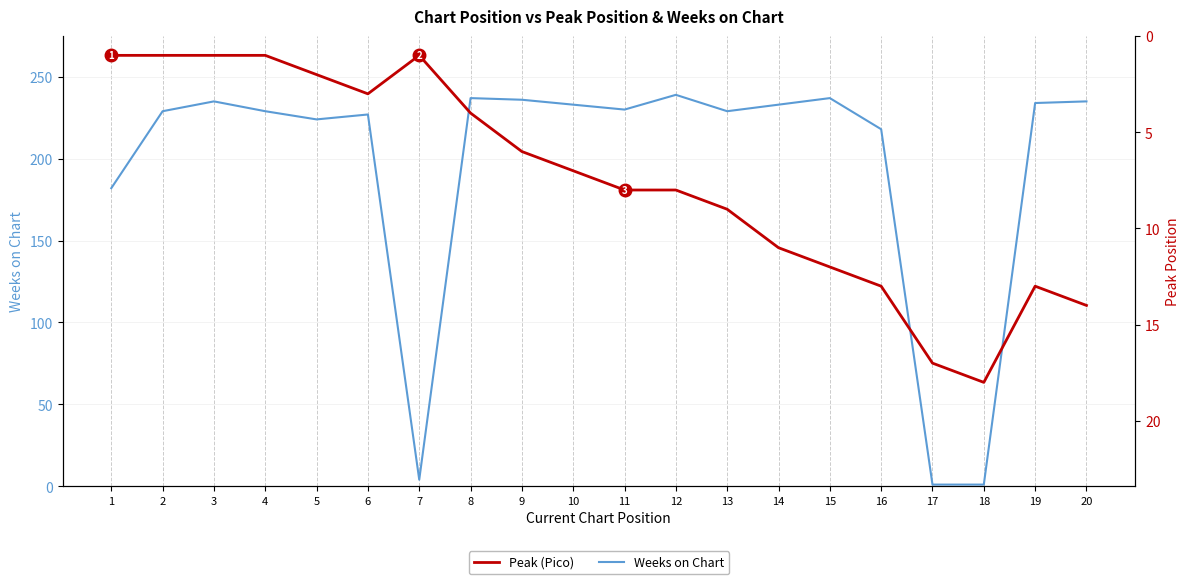

What is the value of the Peak (Pico) point at the 8th from the left?

4